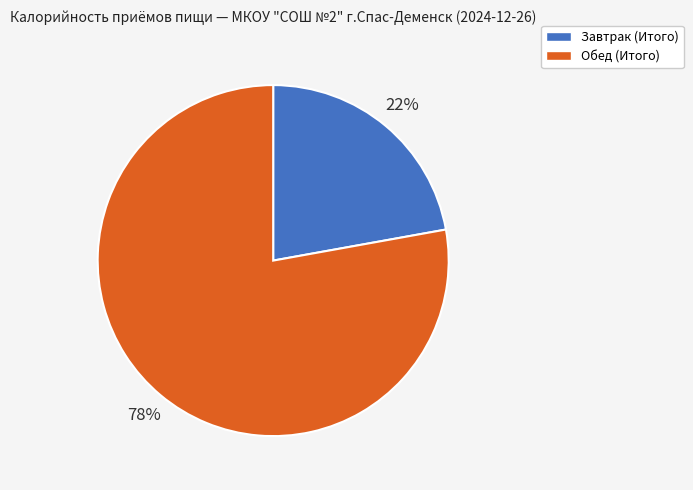

What is the largest slice in the pie chart?

Обед (Итого)